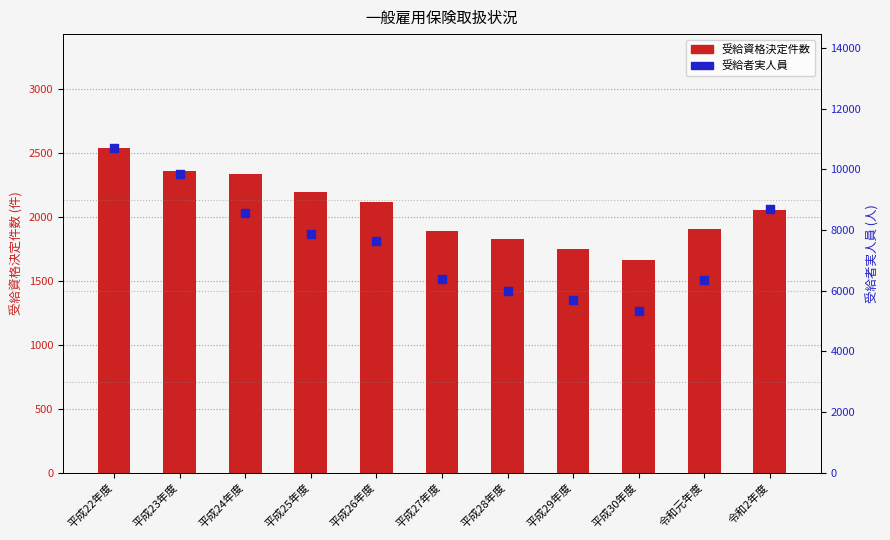

Is the value of 受給者実人員 at 平成27年度 greater than the value of 受給資格決定件数 at 令和元年度?

Yes